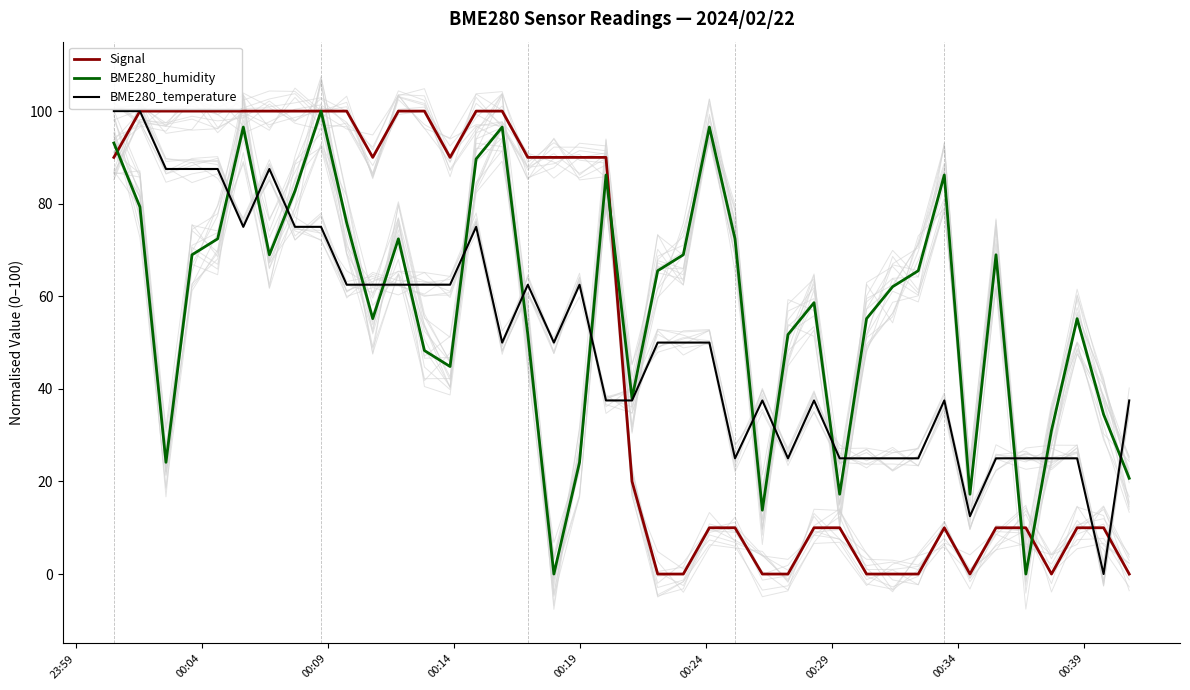

What is the highest value of the Signal series?

100.0